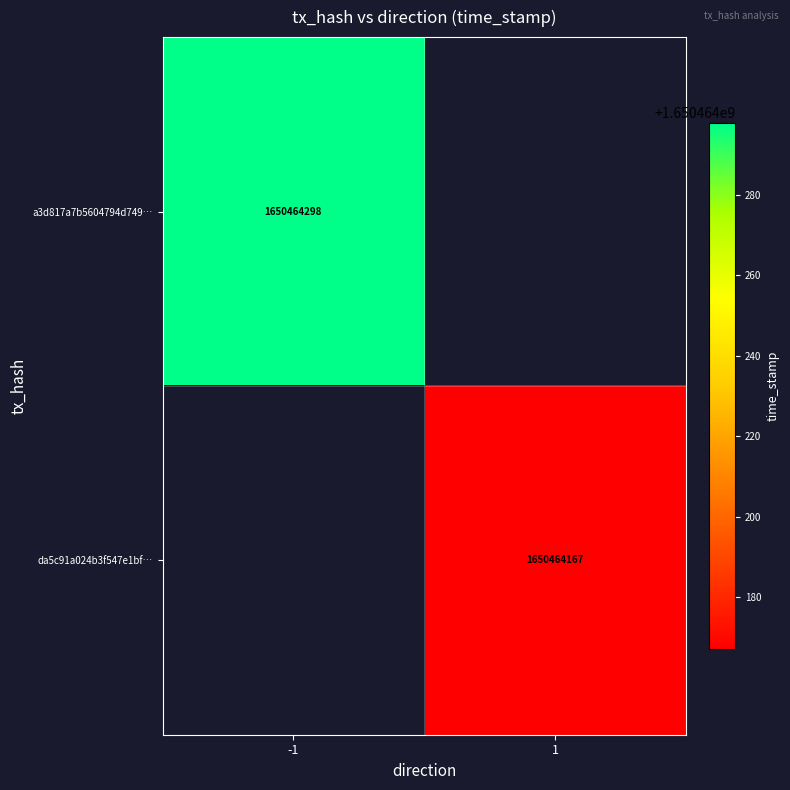

Reading left to right, what are all the values shown in this chart?

a3d817a7b5604794d749eed711a5fda3d5b3105: -1	1650464298
da5c91a024b3f547e1bf885cda14f9f53227f72: 1	1650464167